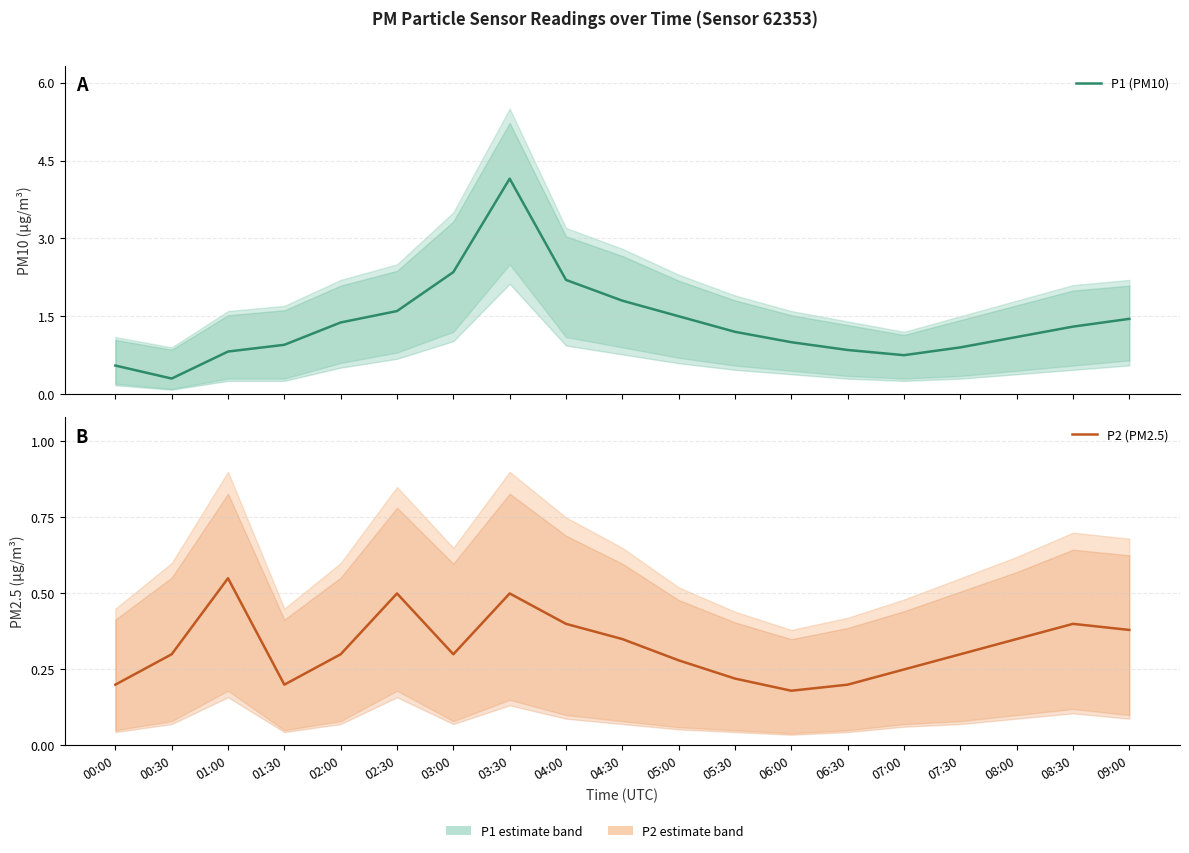

True or false: P1 (PM10) has a value of 1.0 at 07:00.

False